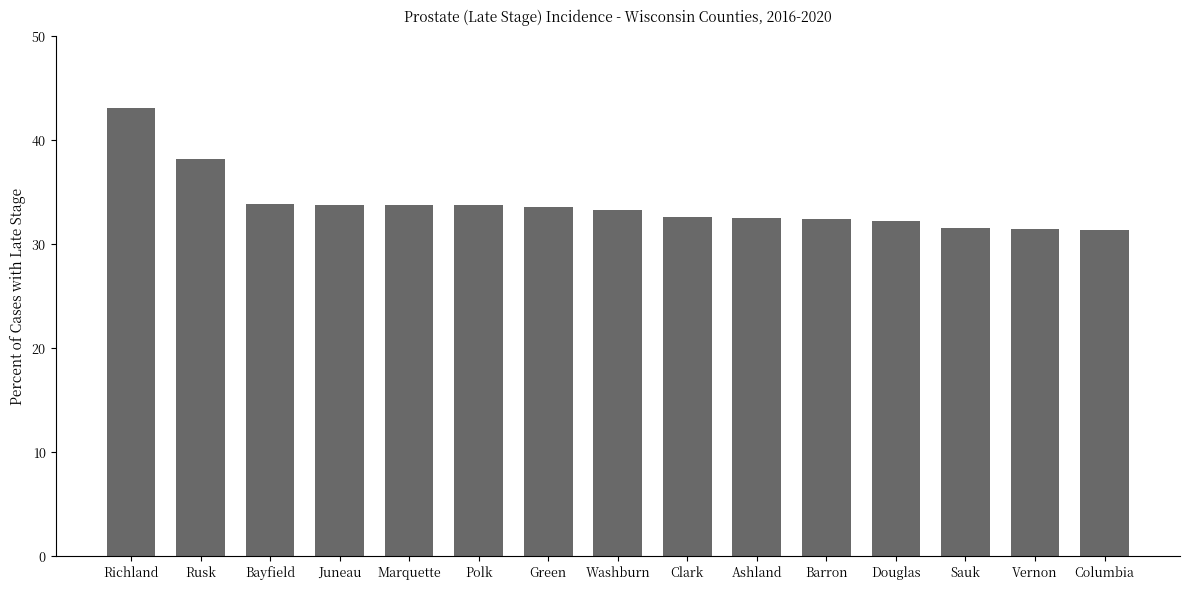

The chart shows a value of 49.9 at Douglas. True or false?

False